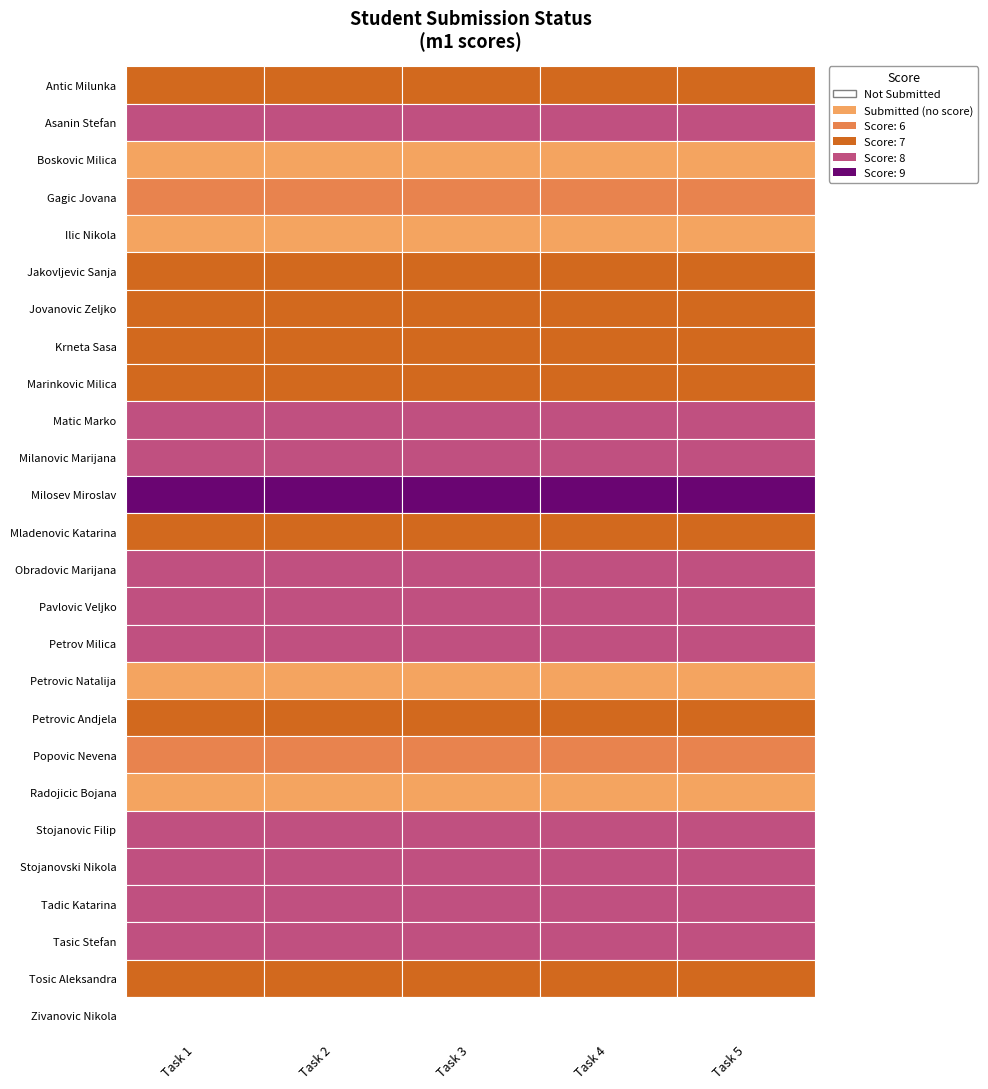

Reading right to left, extract all data points from this chart.

Antic Milunka: 4=1	3=1	2=1	1=1	0=1
Asanin Stefan: 4=1	3=1	2=1	1=1	0=1
Boskovic Milica: 4=1	3=1	2=1	1=1	0=1
Gagic Jovana: 4=1	3=1	2=1	1=1	0=1
Ilic Nikola: 4=1	3=1	2=1	1=1	0=1
Jakovljevic Sanja: 4=1	3=1	2=1	1=1	0=1
Jovanovic Zeljko: 4=1	3=1	2=1	1=1	0=1
Krneta Sasa: 4=1	3=1	2=1	1=1	0=1
Marinkovic Milica: 4=1	3=1	2=1	1=1	0=1
Matic Marko: 4=1	3=1	2=1	1=1	0=1
Milanovic Marijana: 4=1	3=1	2=1	1=1	0=1
Milosev Miroslav: 4=1	3=1	2=1	1=1	0=1
Mladenovic Katarina: 4=1	3=1	2=1	1=1	0=1
Obradovic Marijana: 4=1	3=1	2=1	1=1	0=1
Pavlovic Veljko: 4=1	3=1	2=1	1=1	0=1
Petrov Milica: 4=1	3=1	2=1	1=1	0=1
Petrovic Natalija: 4=1	3=1	2=1	1=1	0=1
Petrovic Andjela: 4=1	3=1	2=1	1=1	0=1
Popovic Nevena: 4=1	3=1	2=1	1=1	0=1
Radojicic Bojana: 4=1	3=1	2=1	1=1	0=1
Stojanovic Filip: 4=1	3=1	2=1	1=1	0=1
Stojanovski Nikola: 4=1	3=1	2=1	1=1	0=1
Tadic Katarina: 4=1	3=1	2=1	1=1	0=1
Tasic Stefan: 4=1	3=1	2=1	1=1	0=1
Tosic Aleksandra: 4=1	3=1	2=1	1=1	0=1
Zivanovic Nikola: 4=0	3=0	2=0	1=0	0=0